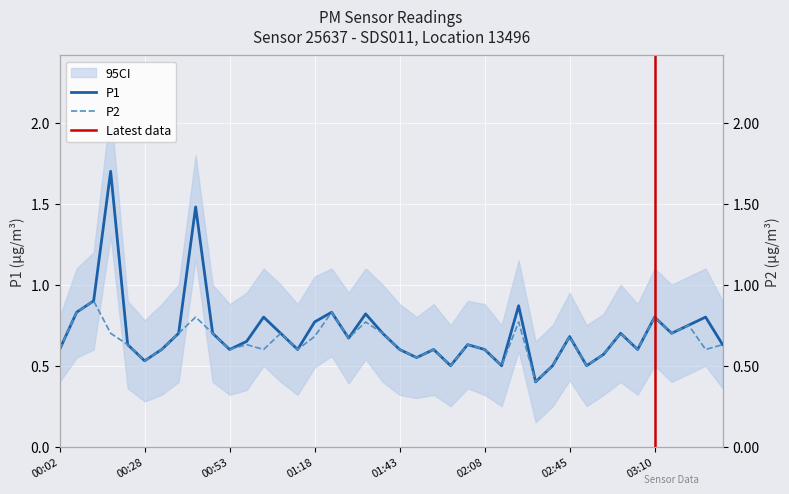

True or false: P1 has more than 1 points higher than both neighbors.

True